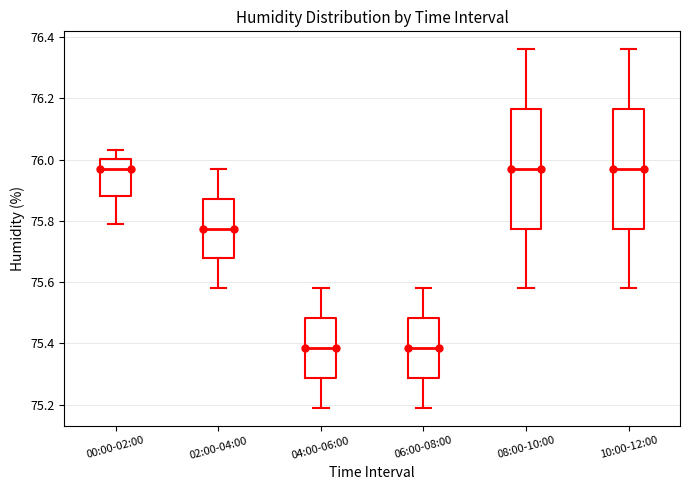

Reading left to right, read every box against the y-axis: the position of its median line, the range the box covers, and the ends of its whiskers. The values are not printed on the chart, so give them approximately, as read against the axis.

00:00-02:00: median 75.98, box 75.88 to 76.00, whiskers 75.80 to 76.04
02:00-04:00: median 75.78, box 75.68 to 75.88, whiskers 75.58 to 75.98
04:00-06:00: median 75.38, box 75.28 to 75.48, whiskers 75.20 to 75.58
06:00-08:00: median 75.38, box 75.28 to 75.48, whiskers 75.20 to 75.58
08:00-10:00: median 75.98, box 75.78 to 76.16, whiskers 75.58 to 76.36
10:00-12:00: median 75.98, box 75.78 to 76.16, whiskers 75.58 to 76.36